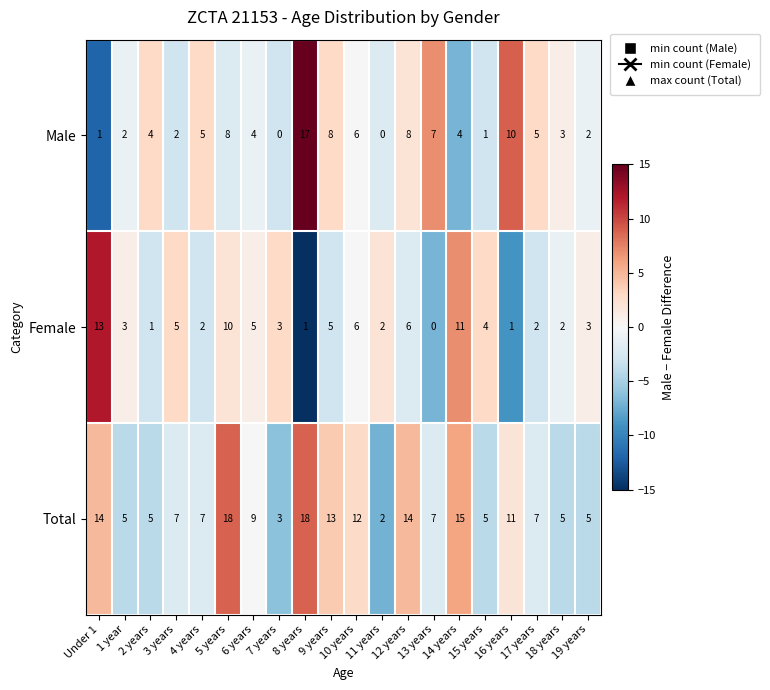

Count the number of categories in the chart.

20